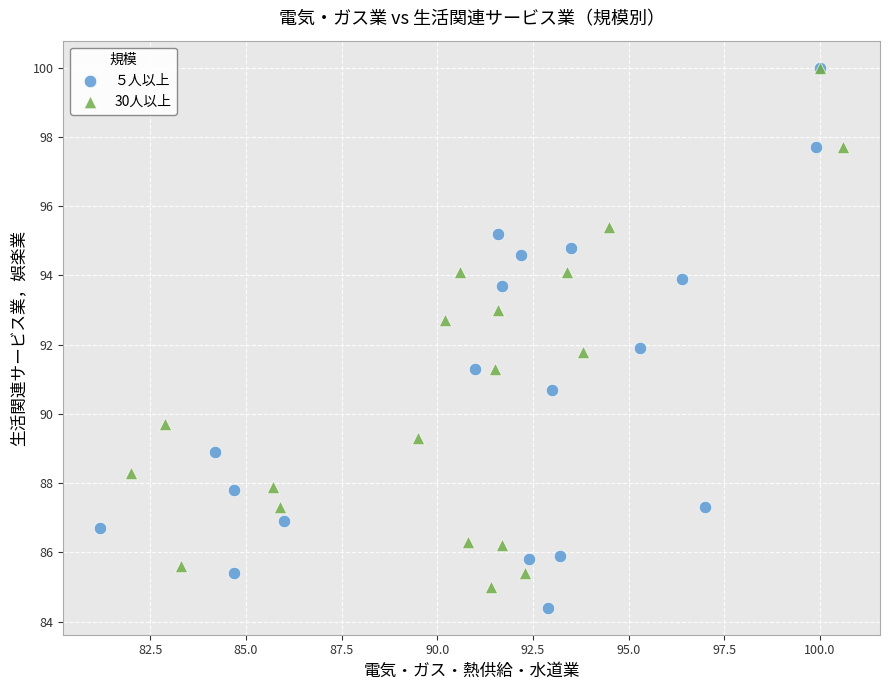

Which series contains the lowest Y value?

５人以上